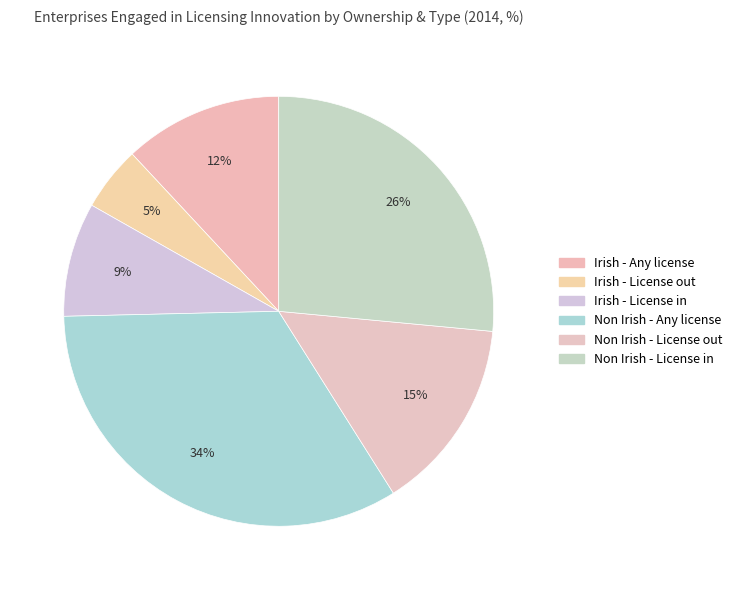

Count the number of slices in the pie.

6